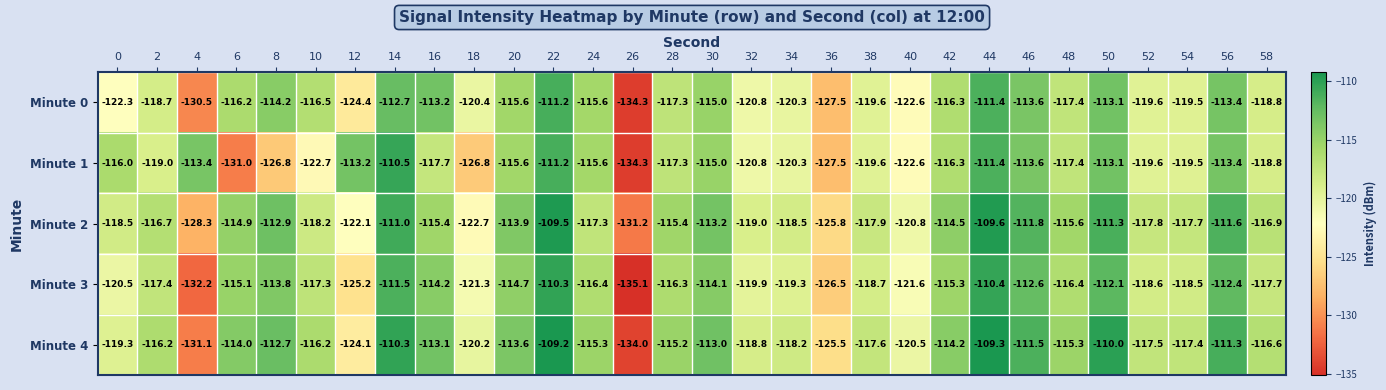

At which category does the chart reach its minimum across all series?

26